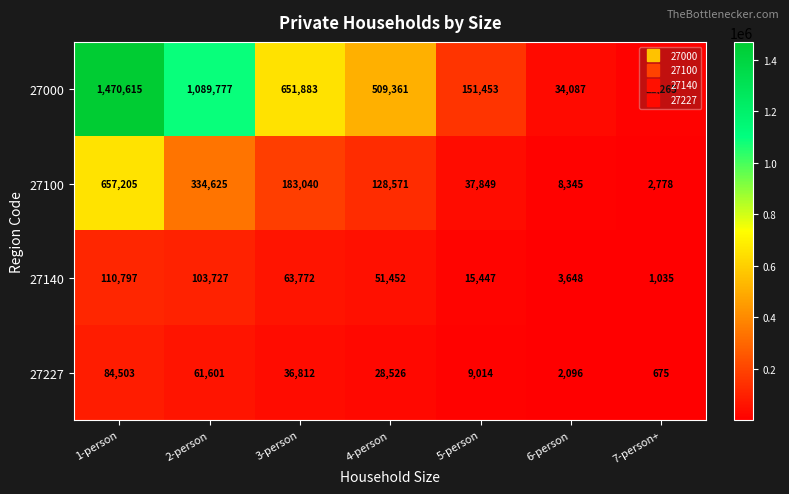

Rank the series by their maximum value, from highest to lowest.

27000, 27100, 27140, 27227